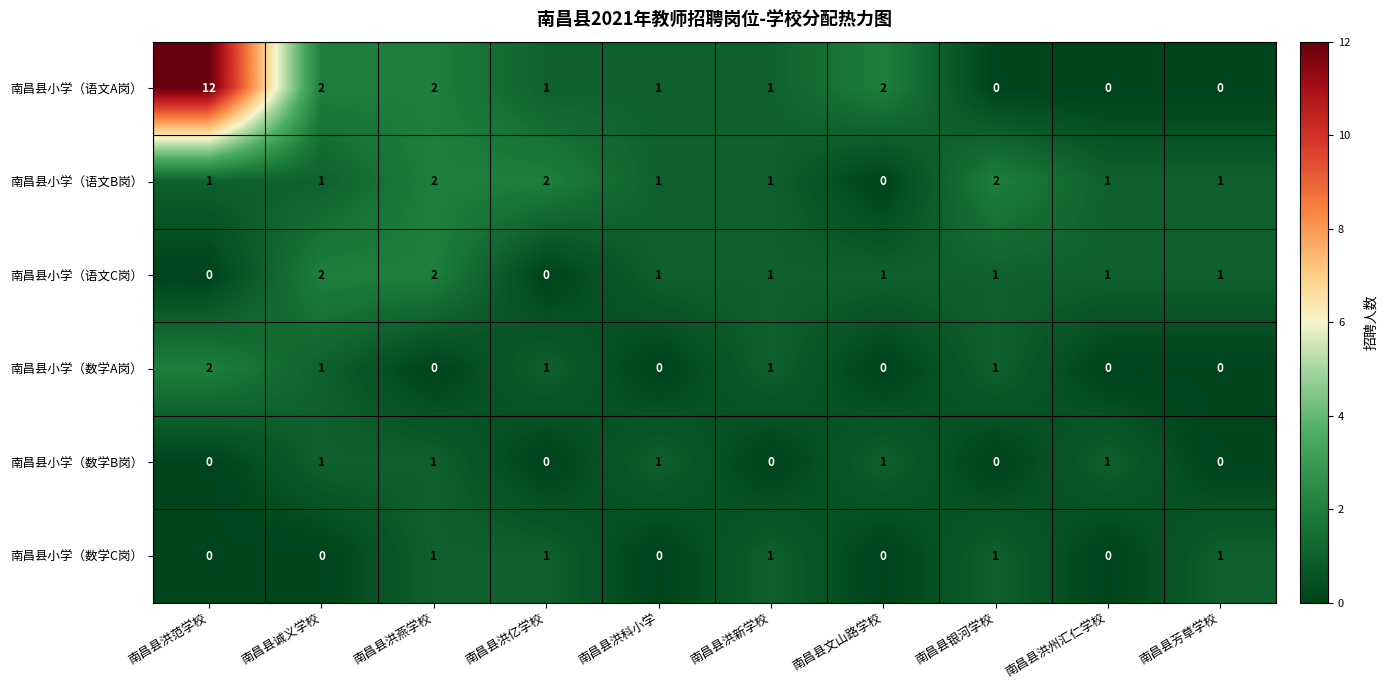

Which series has the widest spread of values?

南昌县小学（语文A岗）